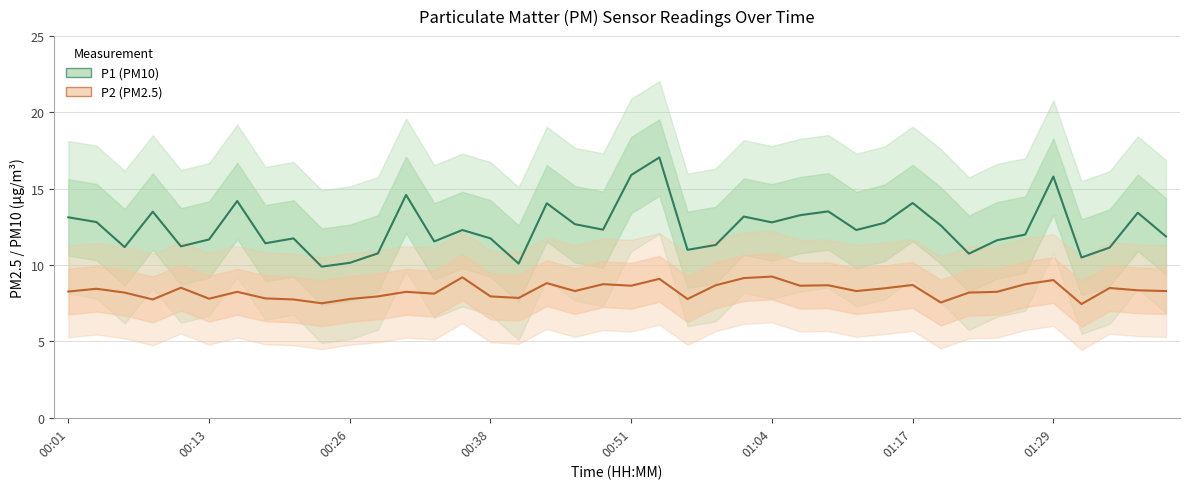

Where is P1 (PM10) nearest to the value 13?

00:01